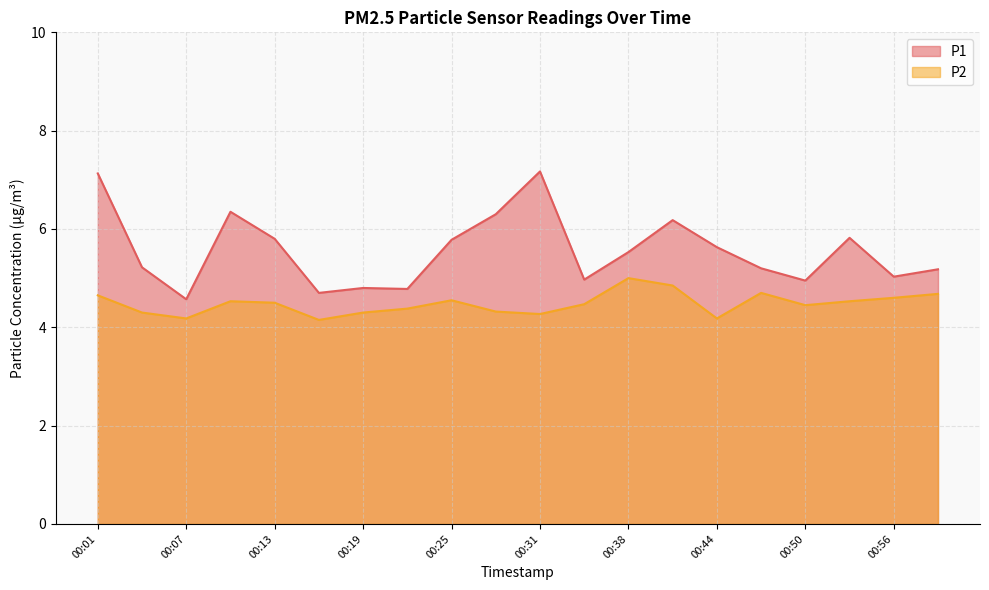

Rank the series by their average value, from lowest to highest.

P2, P1